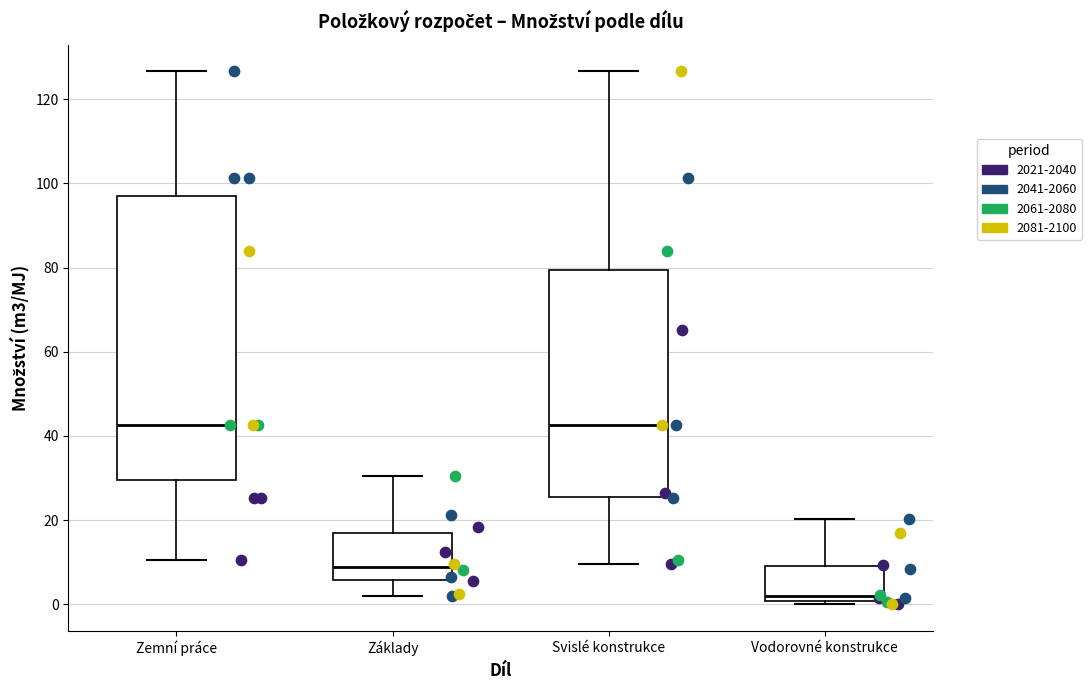

Reading left to right, transcribe this box plot: for each box, give where its median line is, the range the box spans, and where its two whiskers end, as read against the y-axis. The values are not printed on the chart, so give them approximately, as read against the axis.

Zemní práce: median 42, box 30 to 98, whiskers 10 to 126
Základy: median 8, box 6 to 16, whiskers 2 to 30
Svislé konstrukce: median 42, box 26 to 80, whiskers 10 to 126
Vodorovné konstrukce: median 2, box 0 to 10, whiskers 0 (just below the box's lower edge) to 20